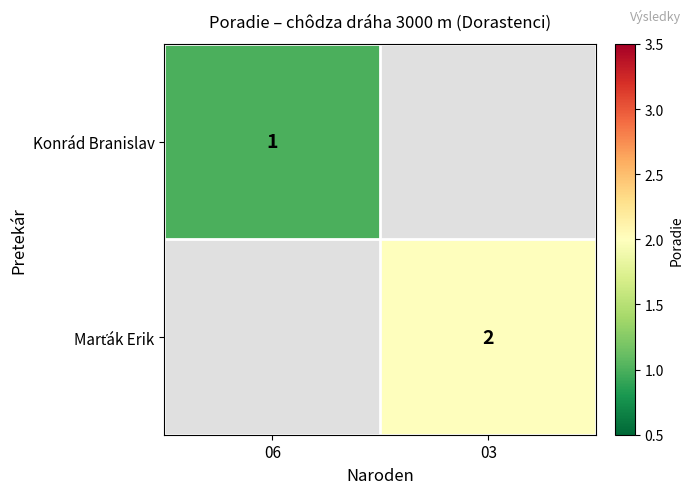

The value of Konrád Branislav at 06 is 1. True or false?

True